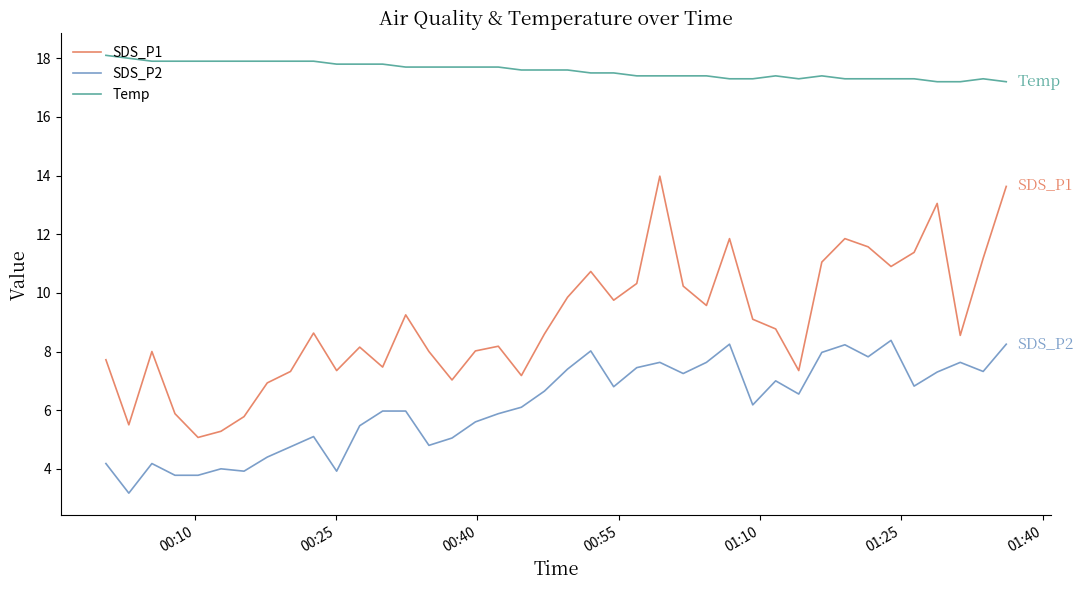

True or false: Temp has more than 0 points higher than both neighbors.

True